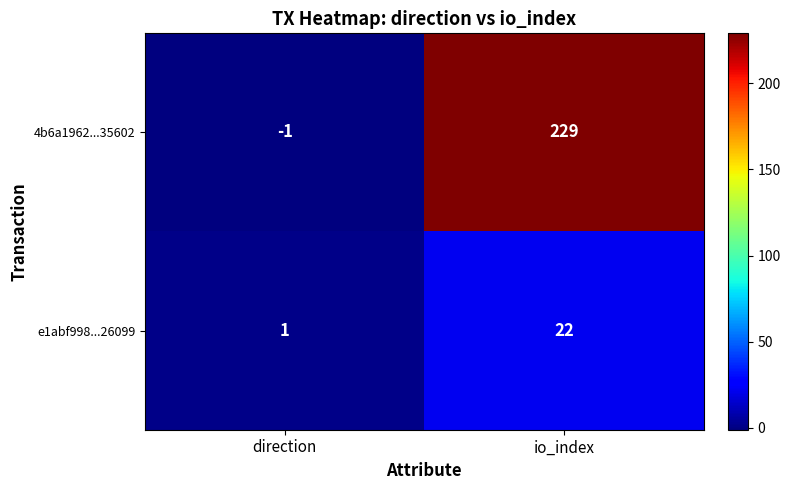

Which category has the highest value across all series?

io_index